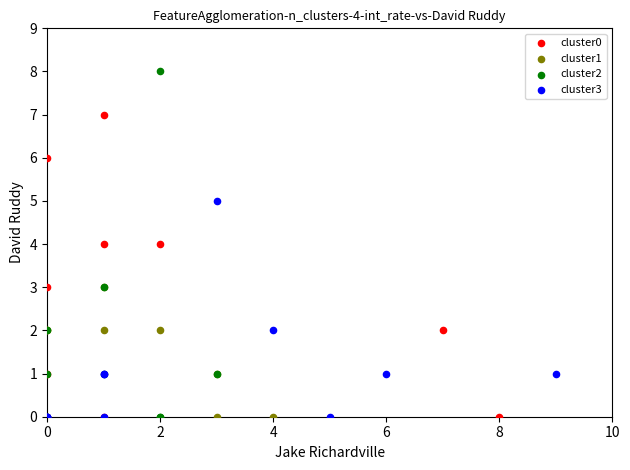

Which series has the widest spread of Y values?

cluster2